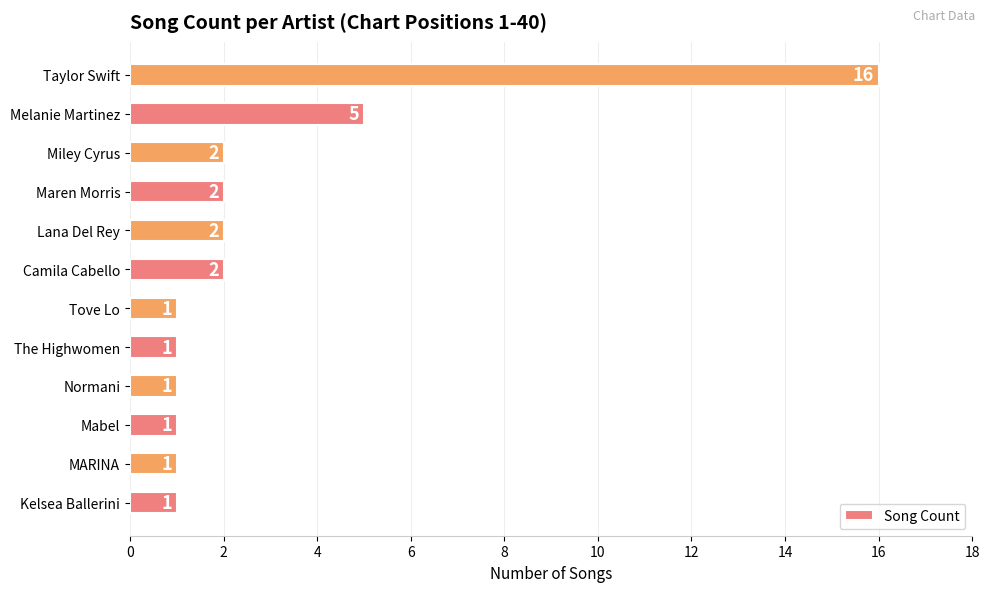

Is it true that the value at Lana Del Rey is 1?

False